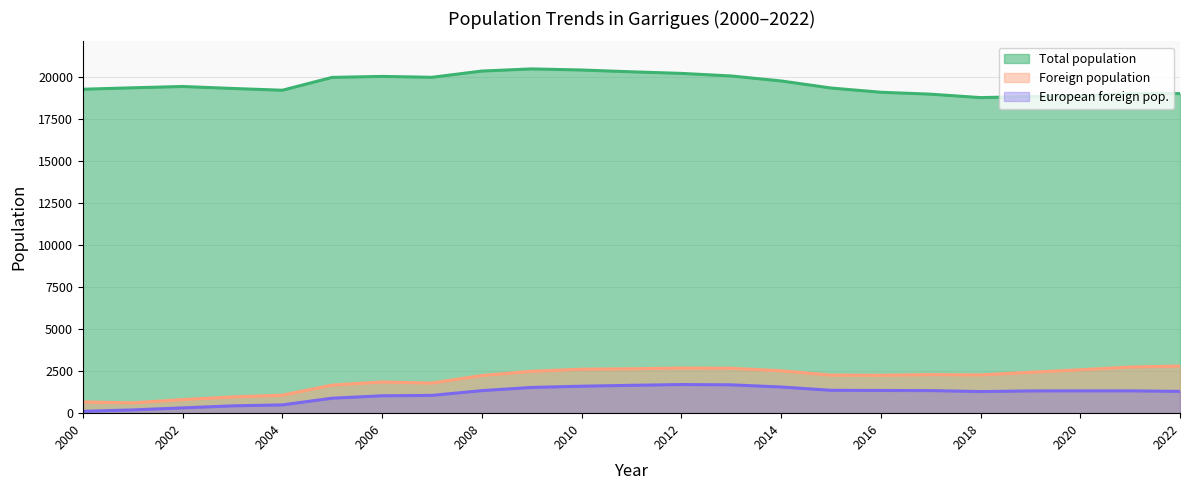

Where is the first local maximum for Total population?

2002